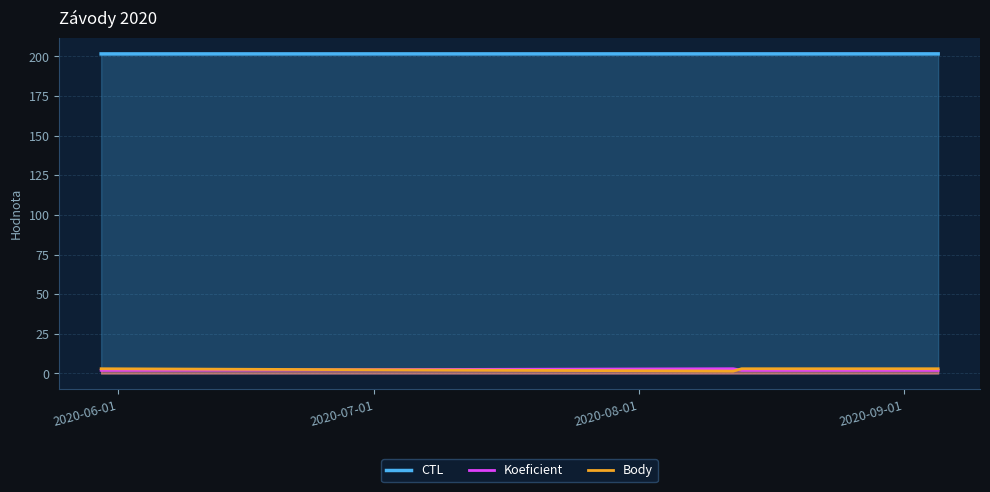

Which series has the largest total across all categories?

CTL